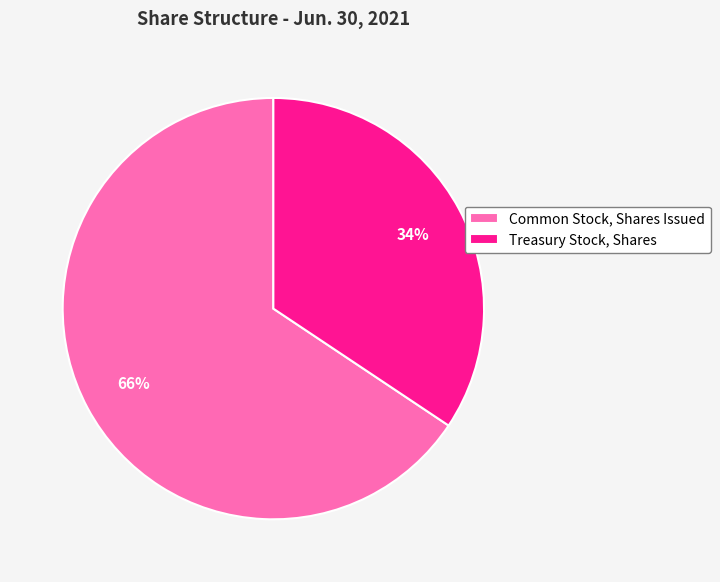

Rank the categories by value from highest to lowest.

Common Stock, Shares Issued, Treasury Stock, Shares